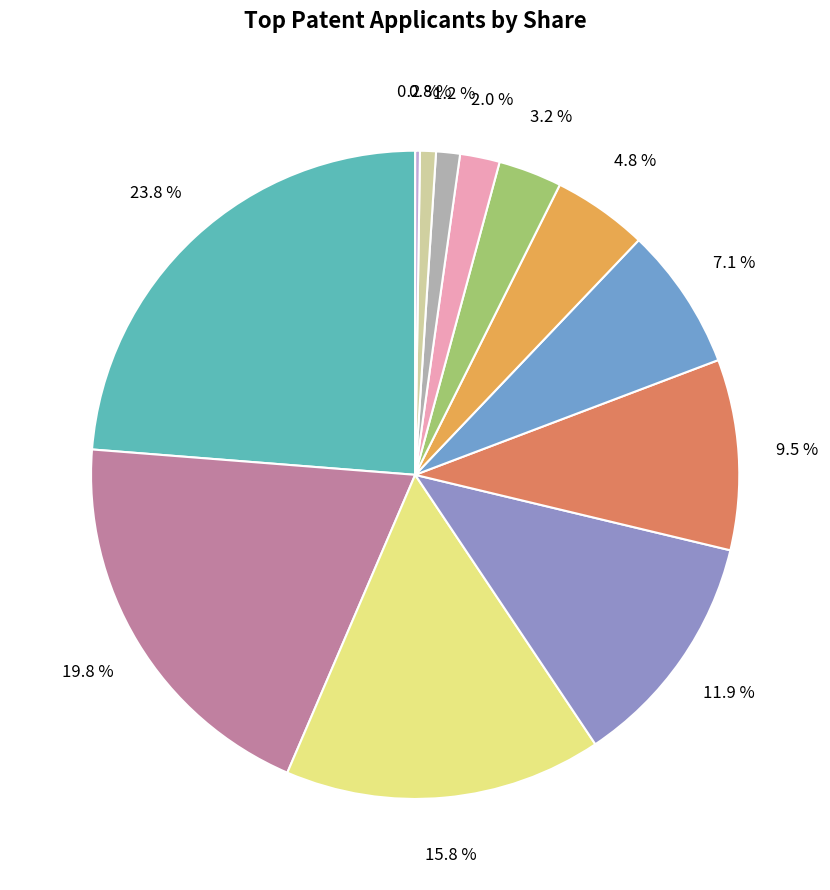

Does any single category account for the majority?

No